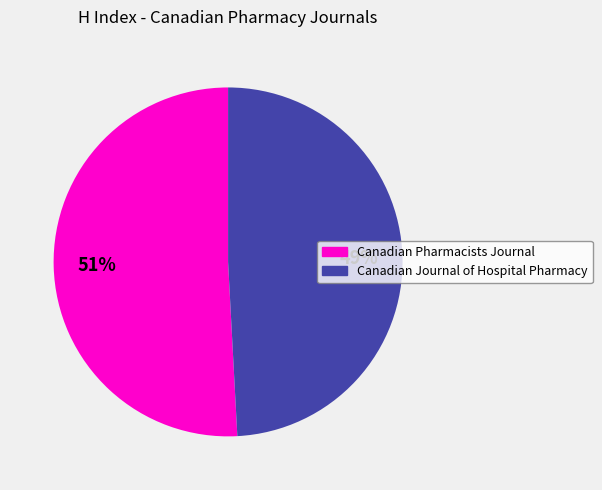

Approximately how many times larger is the value at Canadian Journal of Hospital Pharmacy compared to Canadian Pharmacists Journal?

1.0